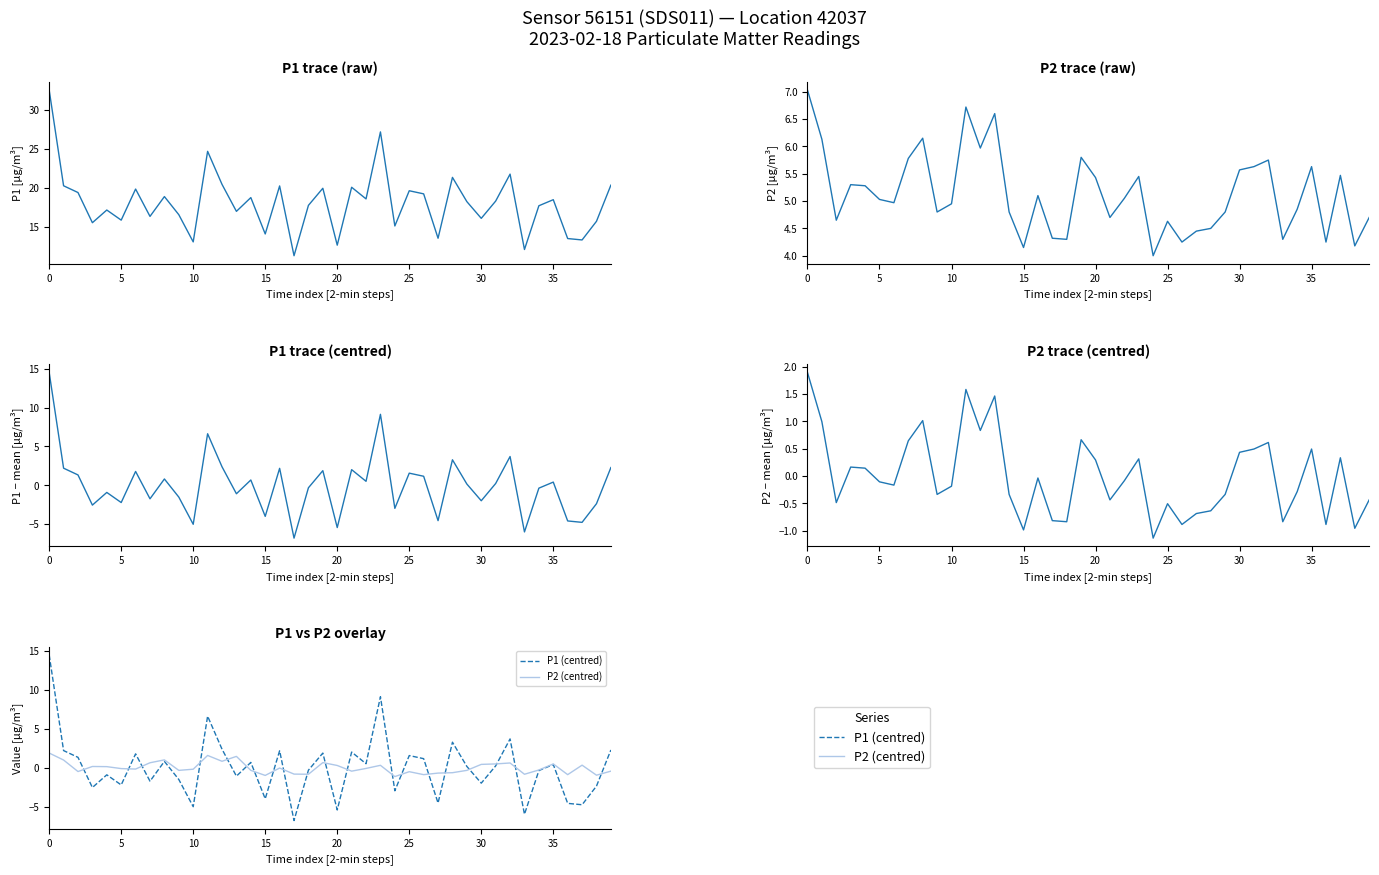

Reading left to right, what are all the values shown in this chart?

Sensor data: 1.9	1.0	-0.5	0.2	0.1	-0.1	-0.2	0.6	1.0	-0.3	-0.2	1.6	0.8	1.5	-0.3	-1.0	-0.0	-0.8	-0.8	0.7	0.3	-0.4	-0.1	0.3	-1.1	-0.5	-0.9	-0.7	-0.6	-0.3	0.4	0.5	0.6	-0.8	-0.3	0.5	-0.9	0.3	-1.0	-0.4
P1 (centred): 14.5	2.2	1.3	-2.5	-0.9	-2.2	1.8	-1.7	0.8	-1.5	-5.0	6.6	2.4	-1.1	0.7	-4.0	2.2	-6.8	-0.3	1.9	-5.4	2.0	0.5	9.1	-3.0	1.6	1.2	-4.5	3.3	0.2	-2.0	0.2	3.7	-6.0	-0.4	0.4	-4.6	-4.8	-2.4	2.3
P2 (centred): 1.9	1.0	-0.5	0.2	0.1	-0.1	-0.2	0.6	1.0	-0.3	-0.2	1.6	0.8	1.5	-0.3	-1.0	-0.0	-0.8	-0.8	0.7	0.3	-0.4	-0.1	0.3	-1.1	-0.5	-0.9	-0.7	-0.6	-0.3	0.4	0.5	0.6	-0.8	-0.3	0.5	-0.9	0.3	-1.0	-0.4